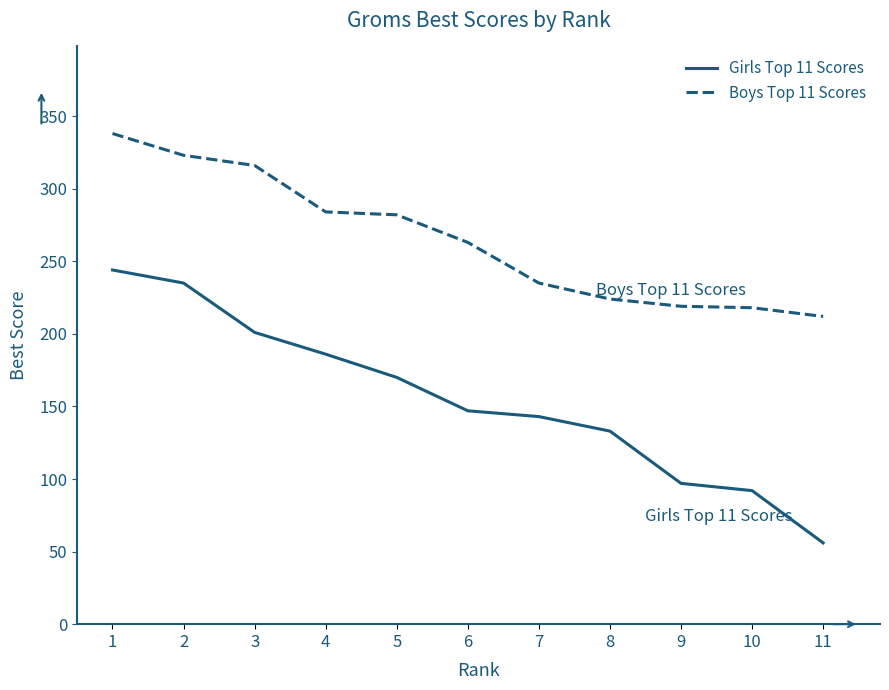

True or false: Girls Top 11 Scores and Boys Top 11 Scores cross at least once.

False